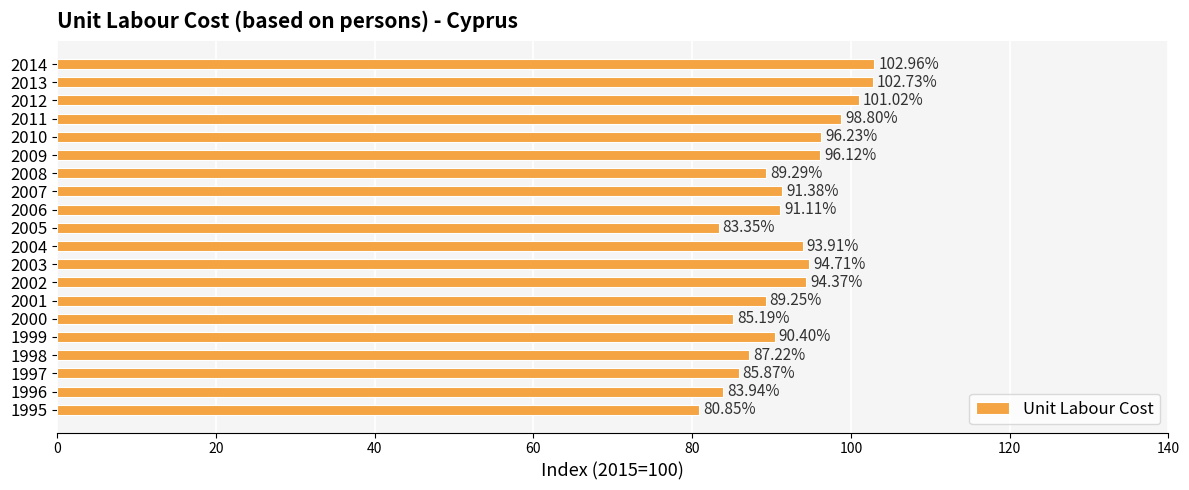

How many bars are there in total?

20